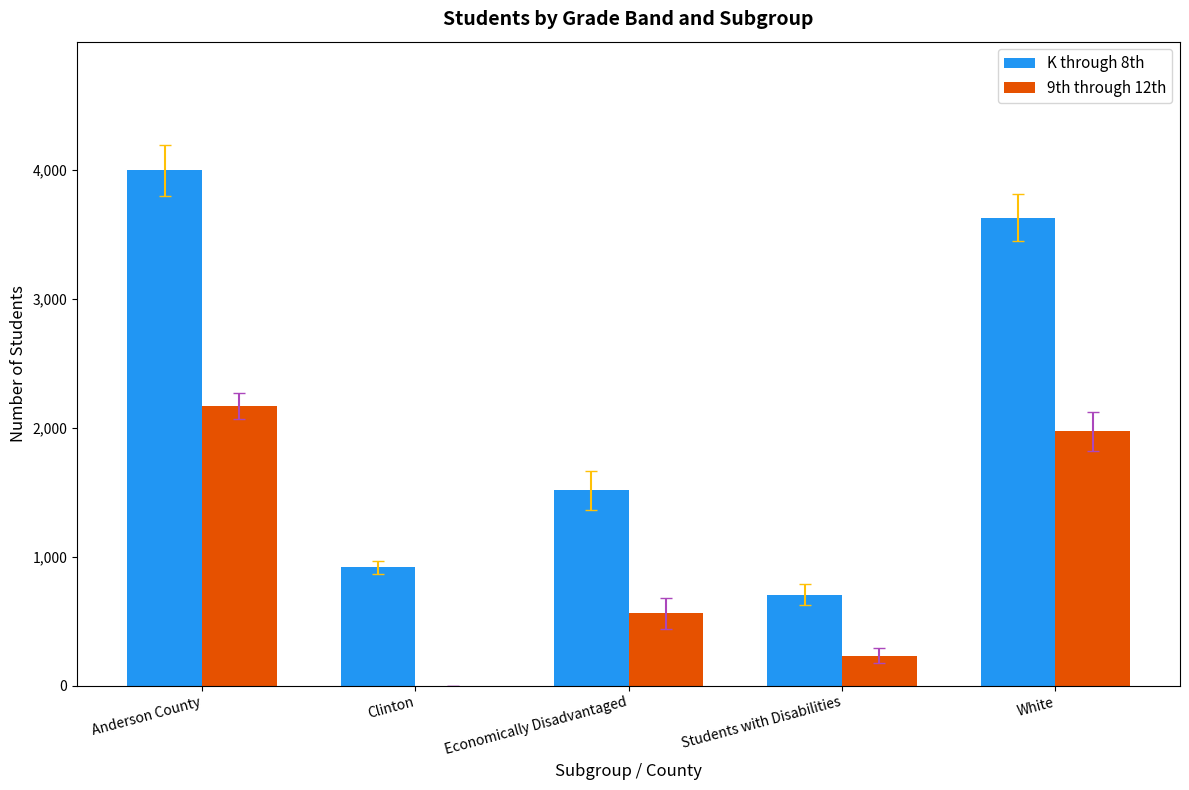

The value of 9th through 12th at Students with Disabilities is 233. True or false?

True